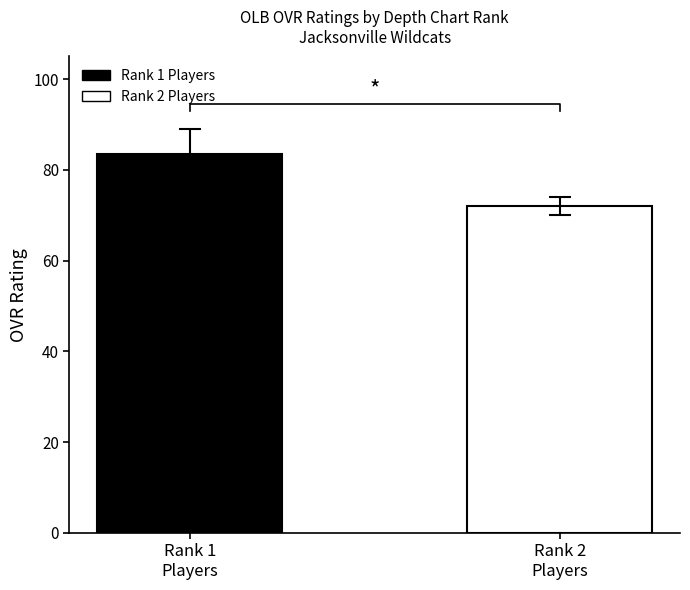

What is the greatest value displayed?

83.5